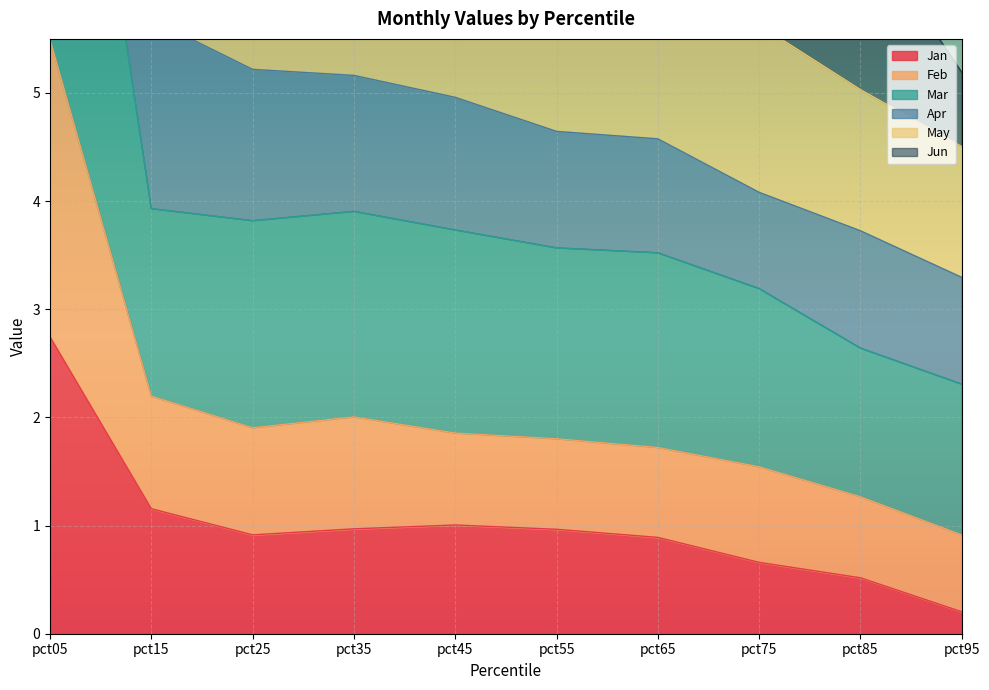

True or false: Jan and Mar cross at least once.

False